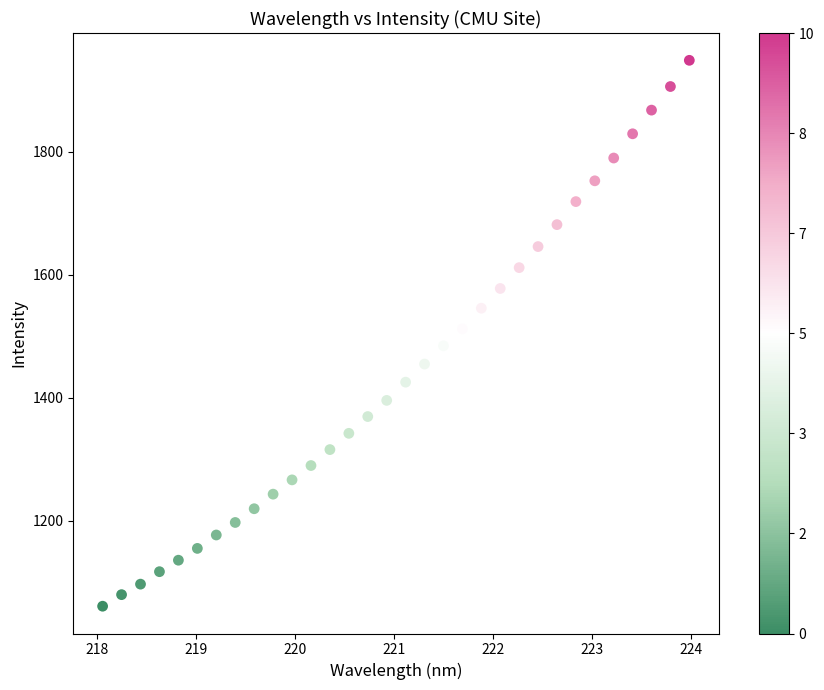

What is the range of X values (max minus min)?

5.9